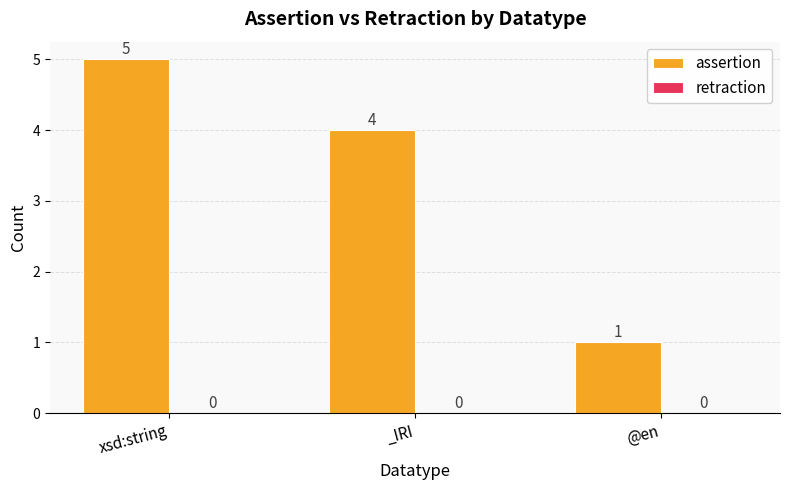

What is the sum of the values at _IRI and @en?

5